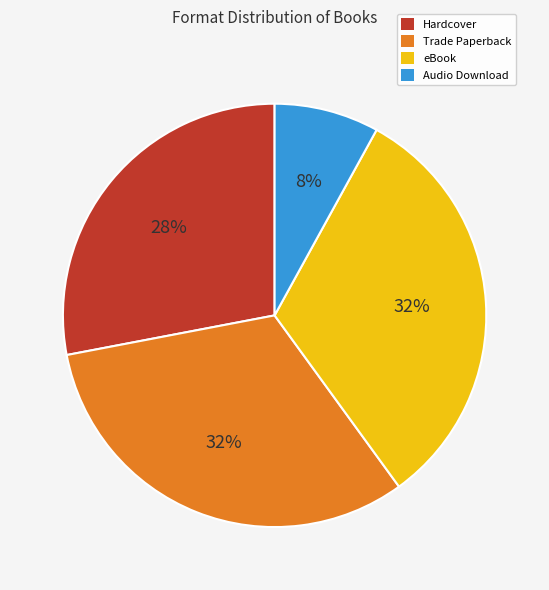

True or false: Audio Download accounts for 8% of the total.

True